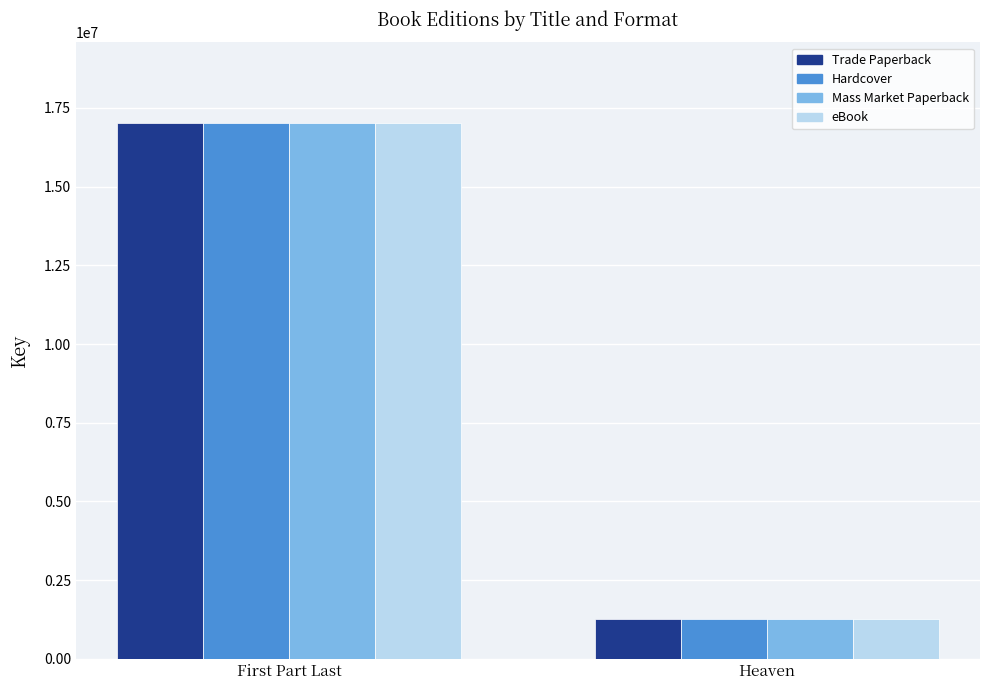

What is the label of the 1st bar from the right?

Heaven